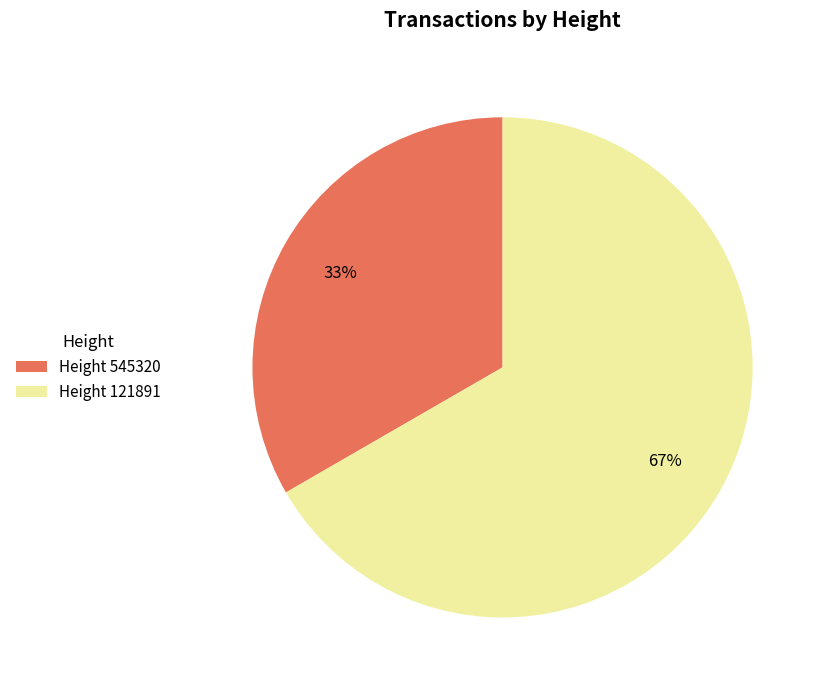

Rank the categories by value from highest to lowest.

Height 121891, Height 545320